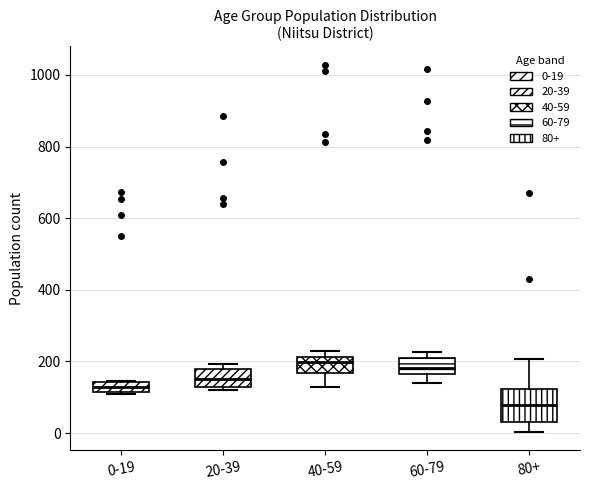

Comparing the boxes themselves (not the whiskers), which one is the tallest?

80+